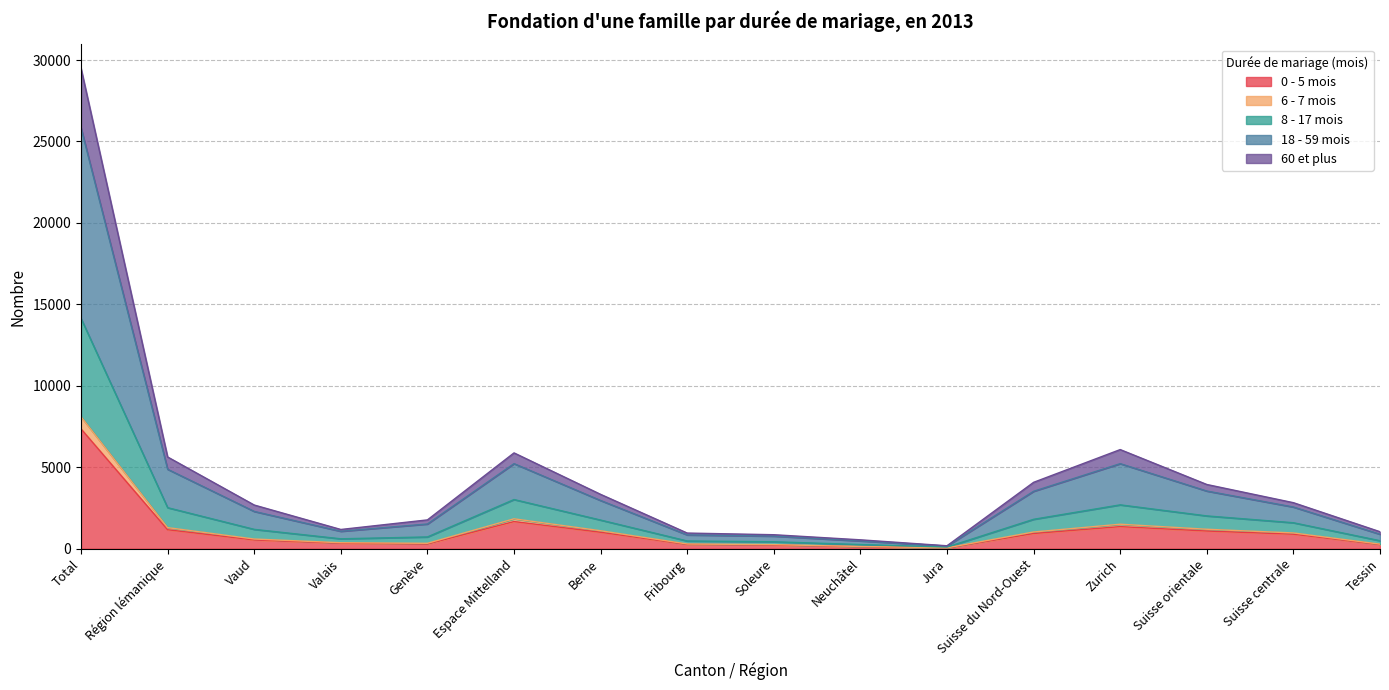

Which category has the highest value in the 0 - 5 mois series?

Total